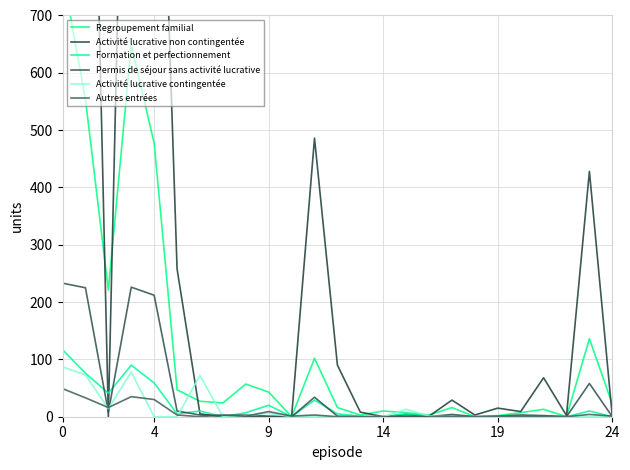

Is it true that Autres entrées equals 1 at 24?

True